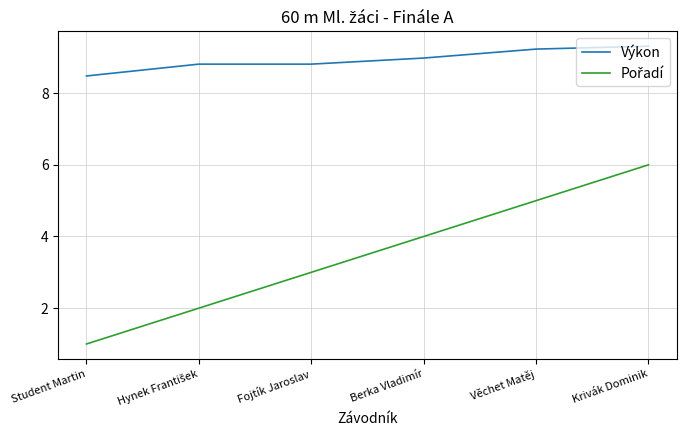

What is the maximum value shown in the chart?

9.3